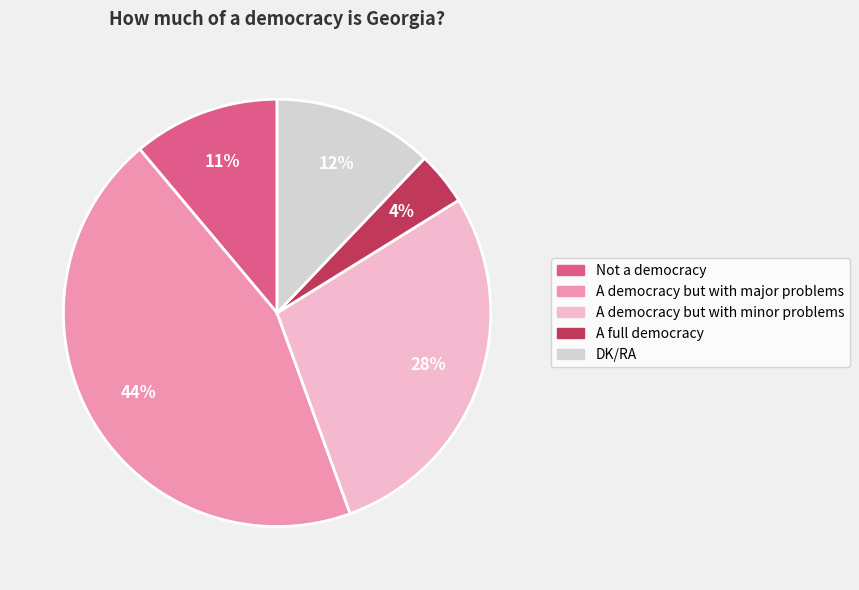

Which category has the smallest portion of the pie?

A full democracy